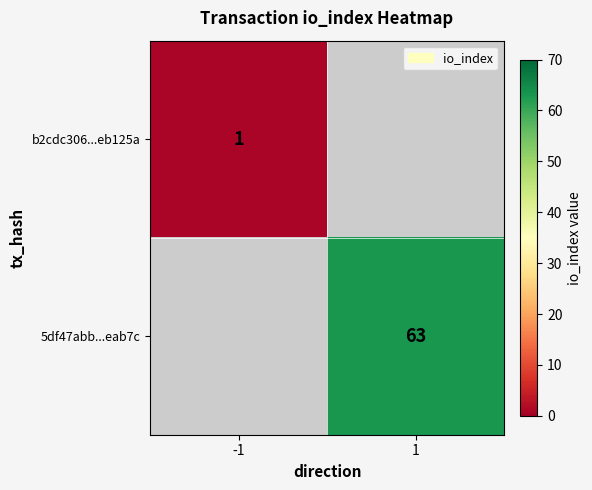

The 5df47abb...eab7c series shows 109.5 at 1. True or false?

False